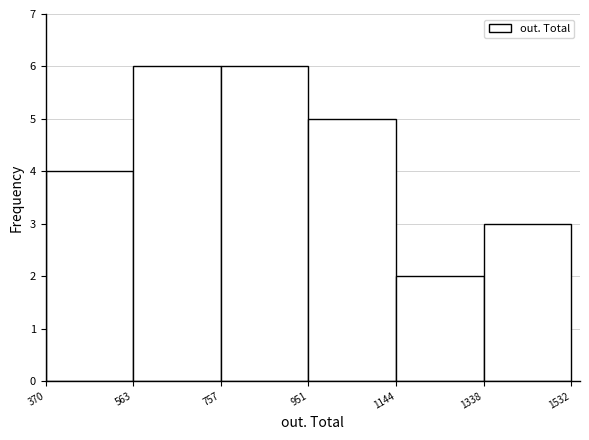

What is the height of the bar covering 1338 to 1532 on the x-axis? The values are not printed on the chart, so give them approximately, as read against the axis.

3